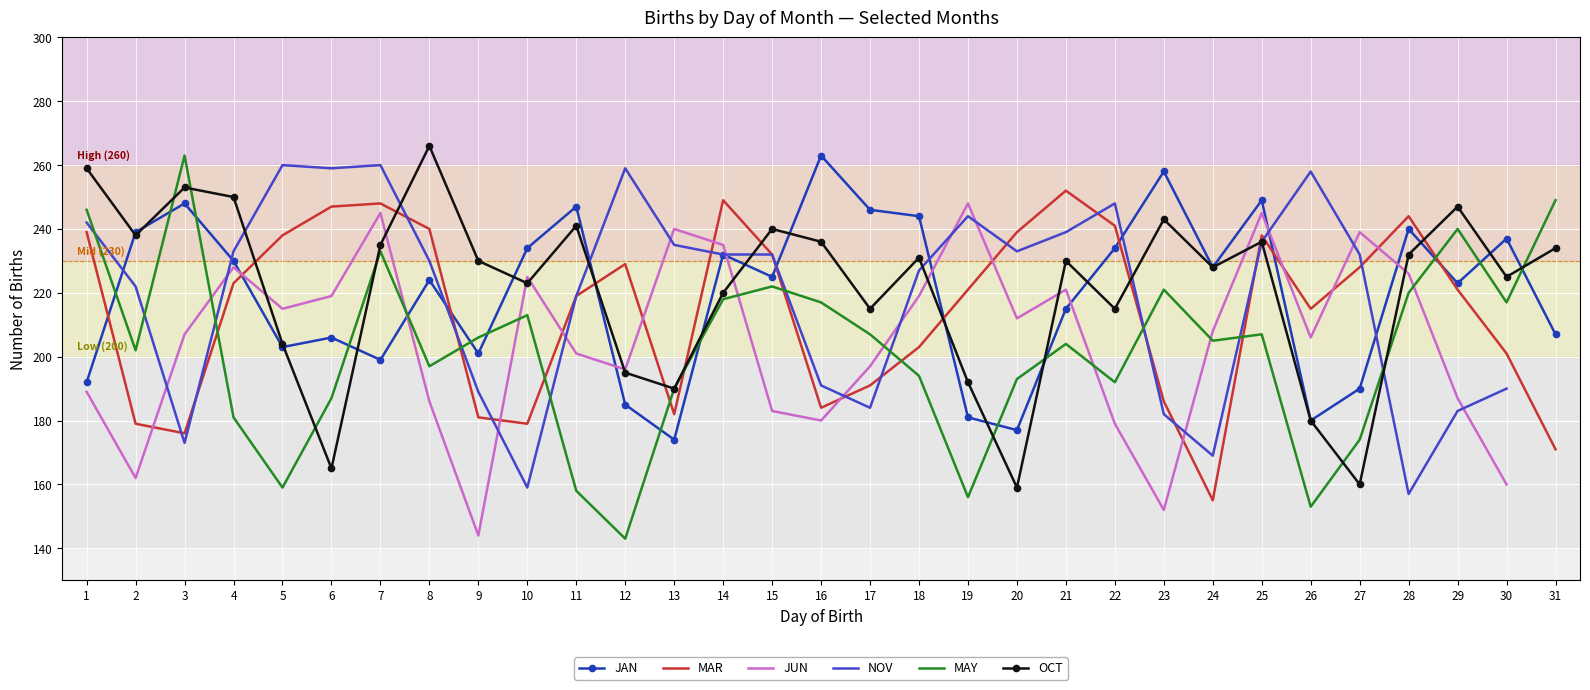

Is the value of MAY at 26 greater than the value of MAR at 19?

No